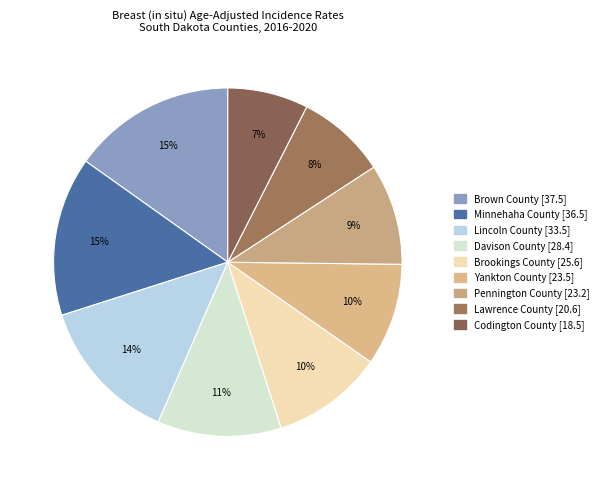

What percentage is the Brown County [37.5] slice, to the nearest percent?

15%